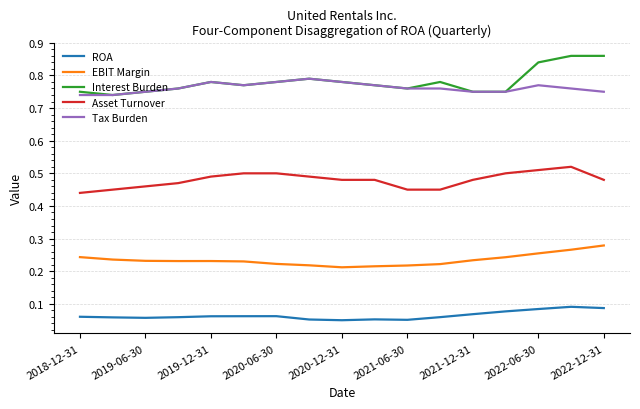

Which series has the widest spread of values?

Interest Burden